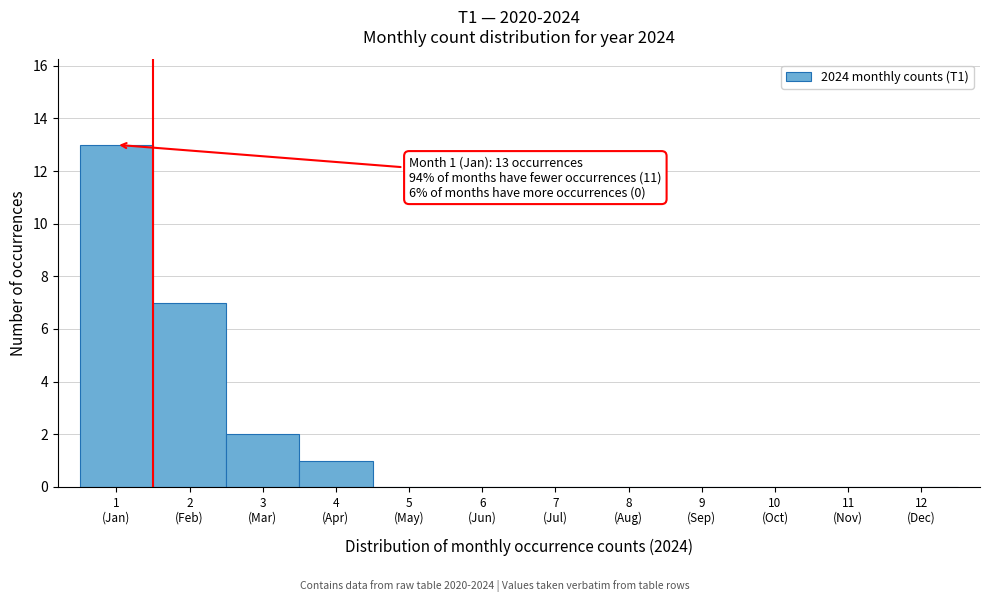

What is the maximum value shown in the chart?

13